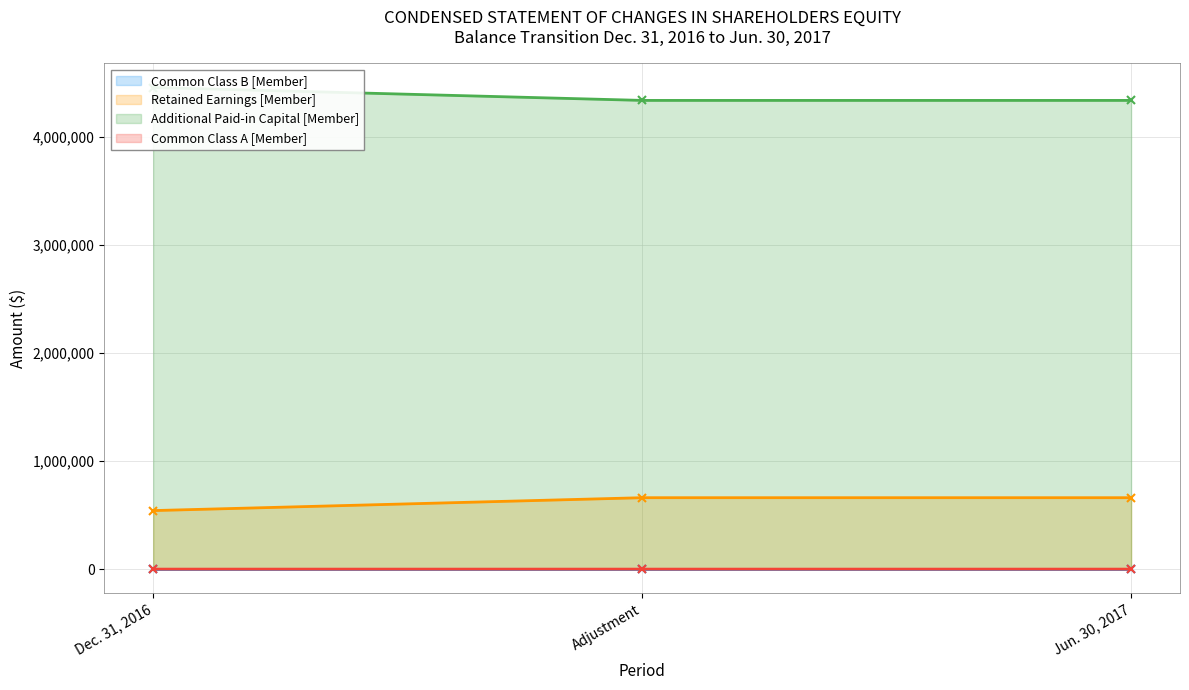

What is the approximate value of Additional Paid-in Capital [Member] at Jun. 30, 2017, to the nearest 100?

4337400